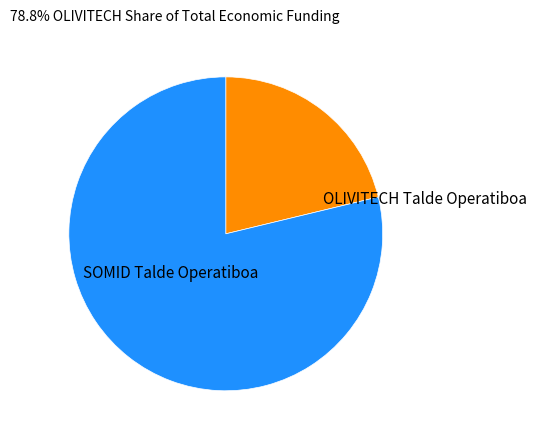

Approximately how many times larger is the value at OLIVITECH Talde Operatiboa compared to SOMID Talde Operatiboa?

3.7